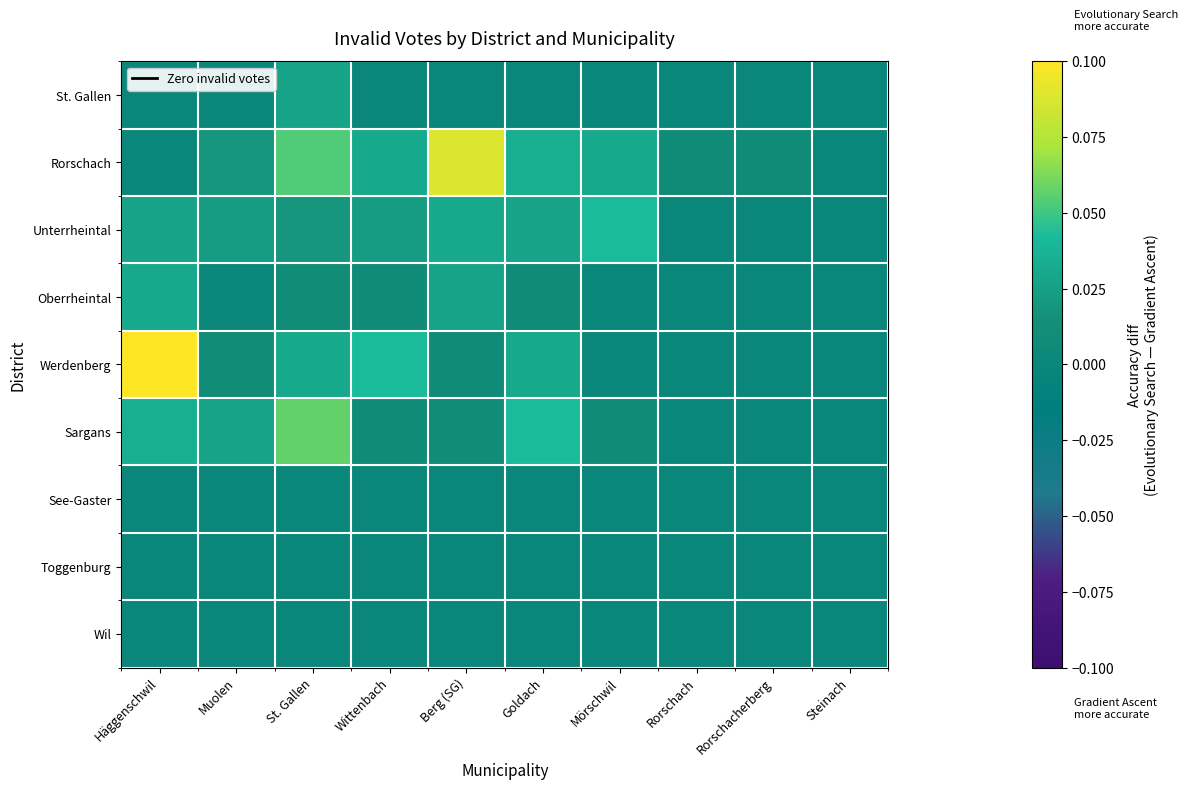

Between St. Gallen and Berg (SG), which series saw the biggest shift?

Sargans